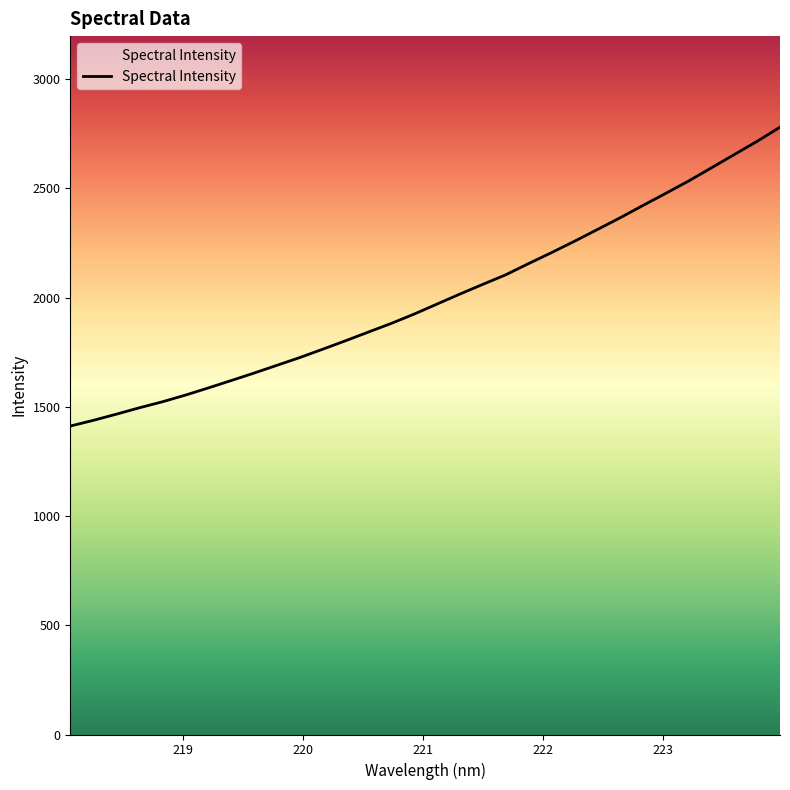

What is the sum of all values?

64002.3